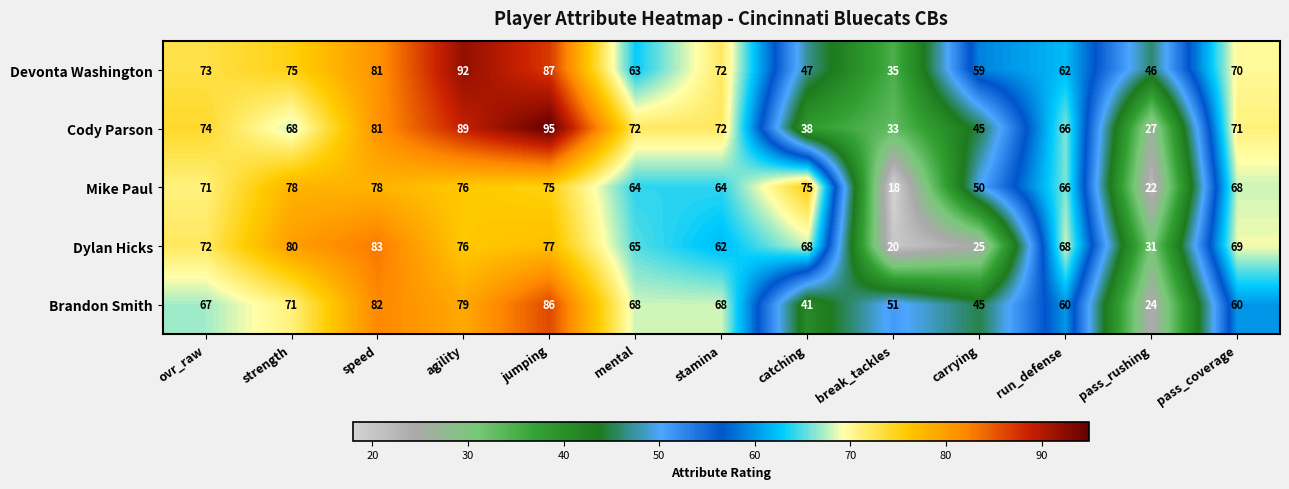

The value of Dylan Hicks at jumping is 77. True or false?

True